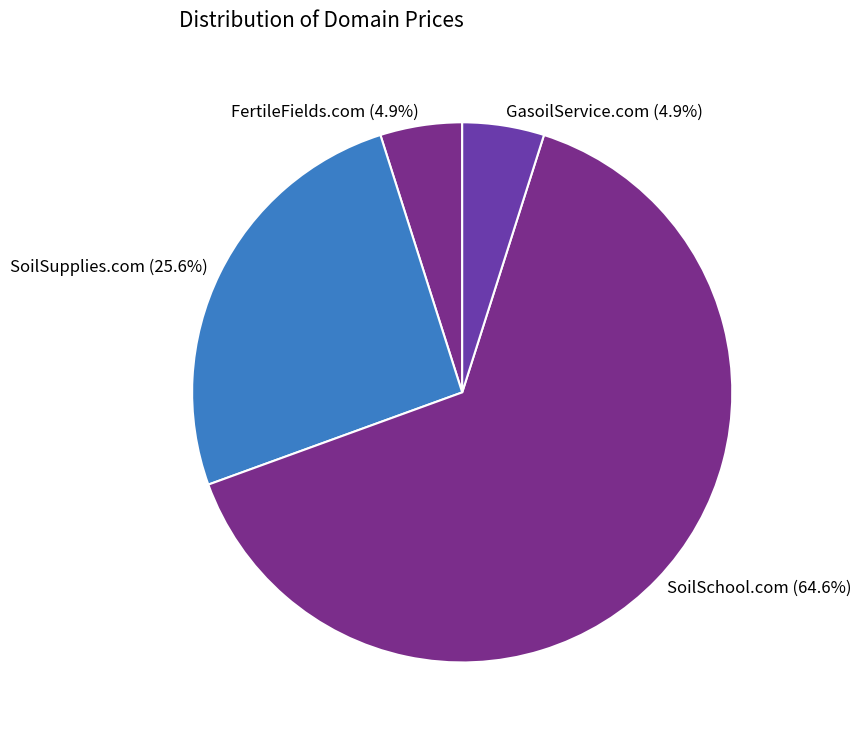

Which category accounts for the majority?

SoilSchool.com